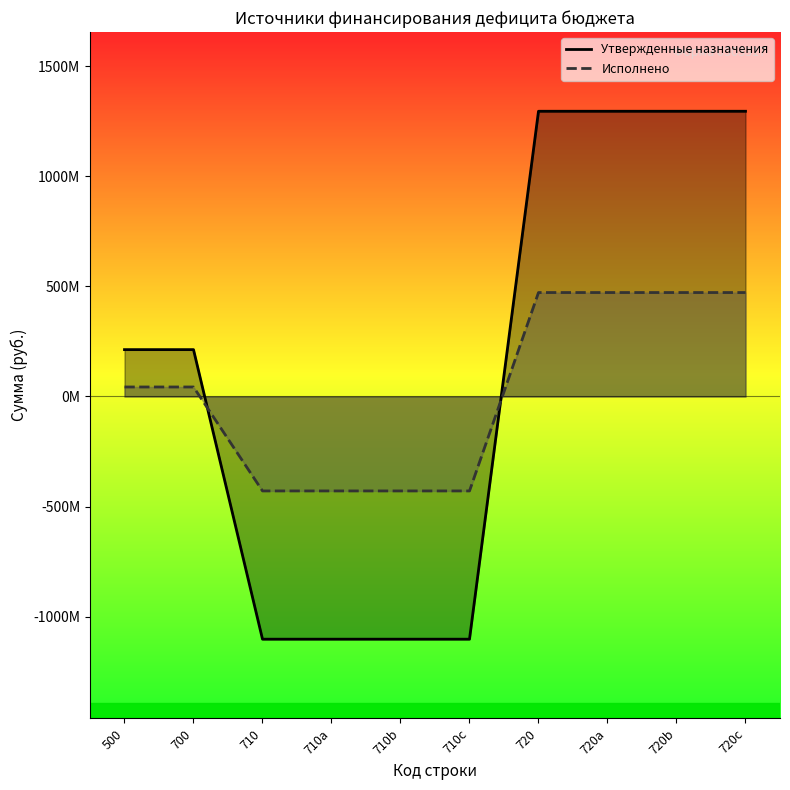

Rank the categories by Утвержденные назначения value from lowest to highest.

710, 710a, 710b, 710c, 500, 700, 720, 720a, 720b, 720c